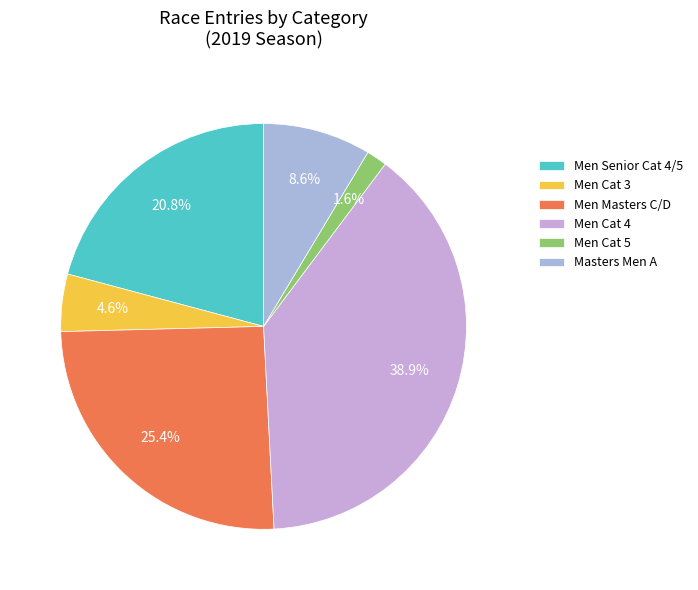

To the nearest percent, what is the difference between the Men Cat 3 and Men Cat 4 slice percentages?

34%